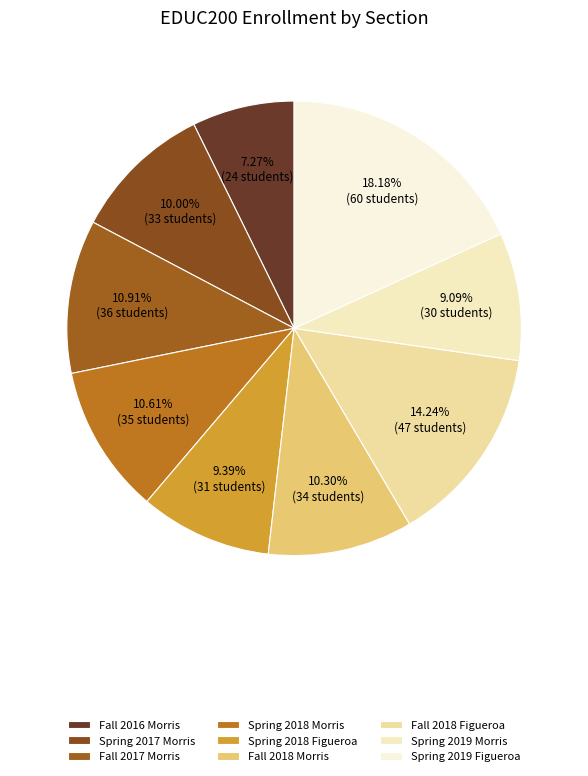

What is the largest slice in the pie chart?

Spring 2019 Figueroa